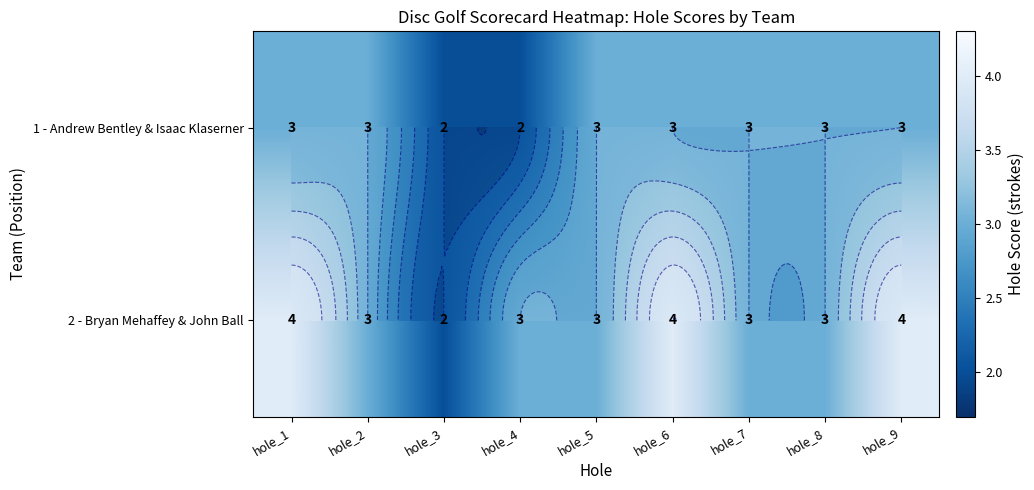

Is it true that 2 - Bryan Mehaffey & John Ball equals 3 at hole_8?

True